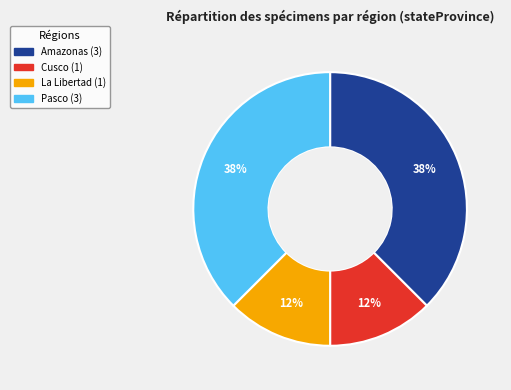

Does Cusco represent more than half of the total?

No